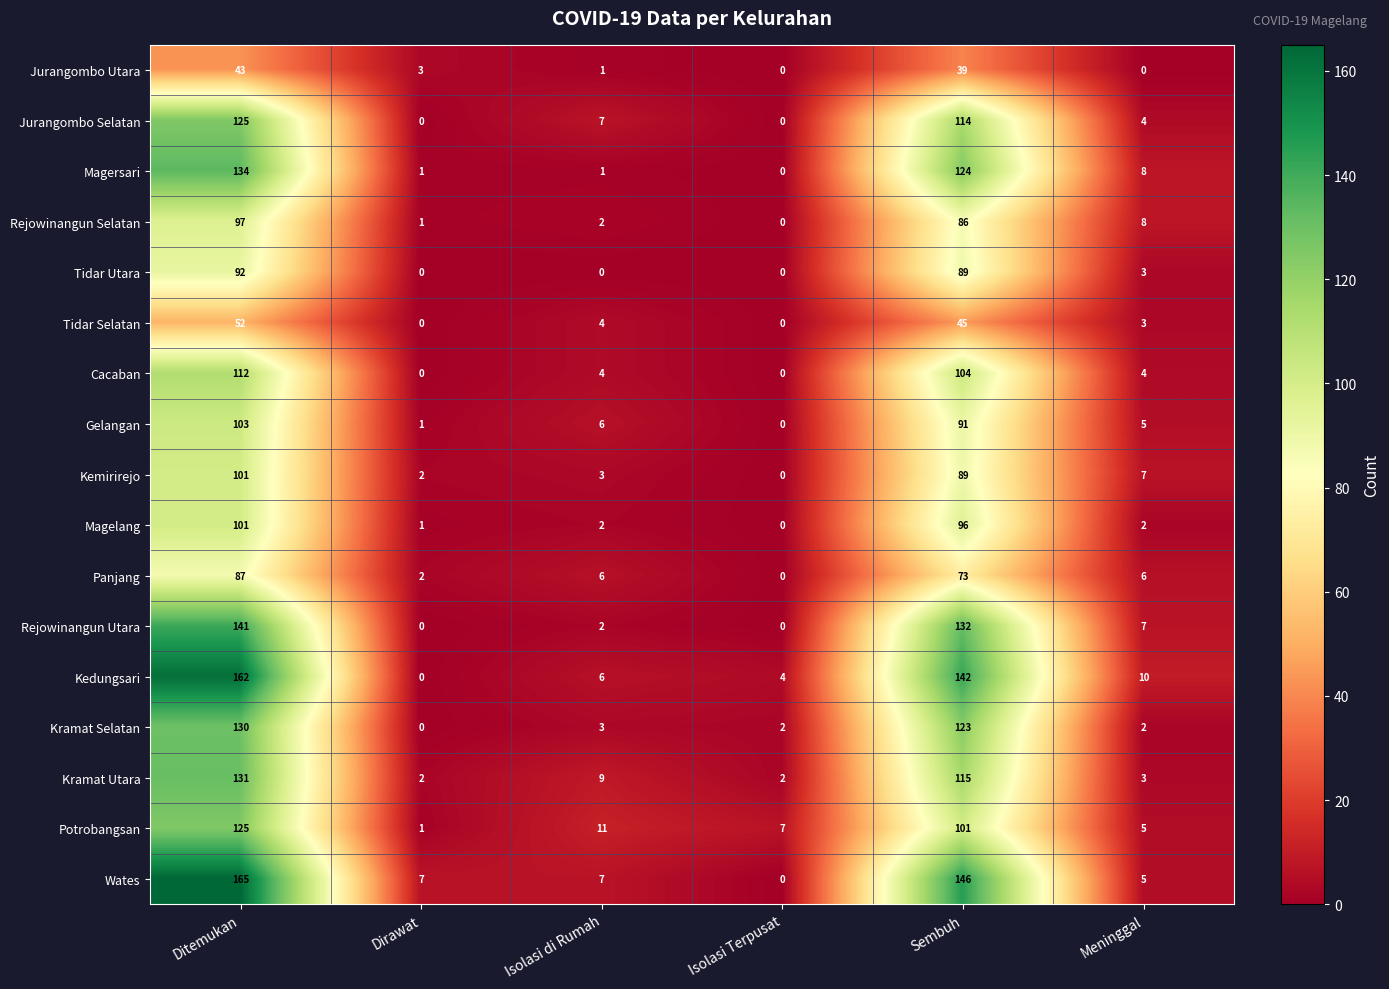

The Kedungsari series shows 10 at Meninggal. True or false?

True